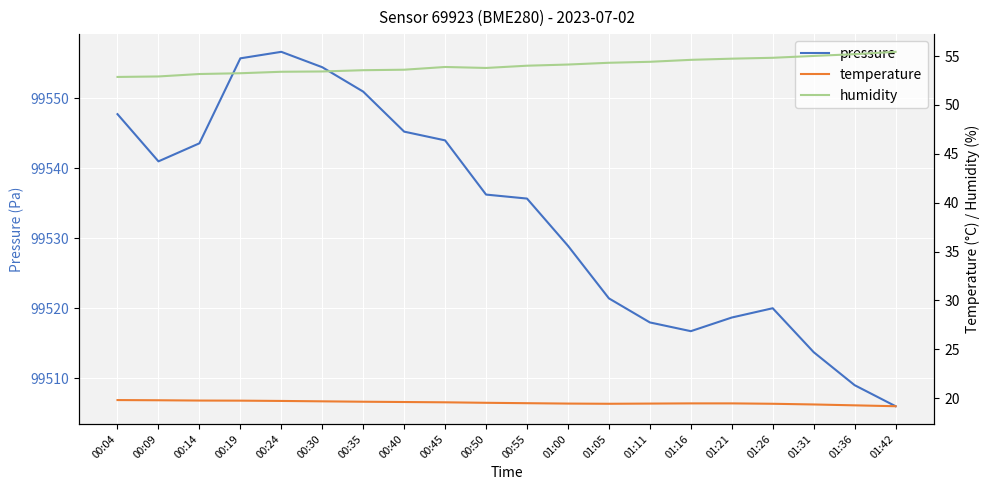

Rank the series at 00:09 from lowest to highest value.

temperature, humidity, pressure